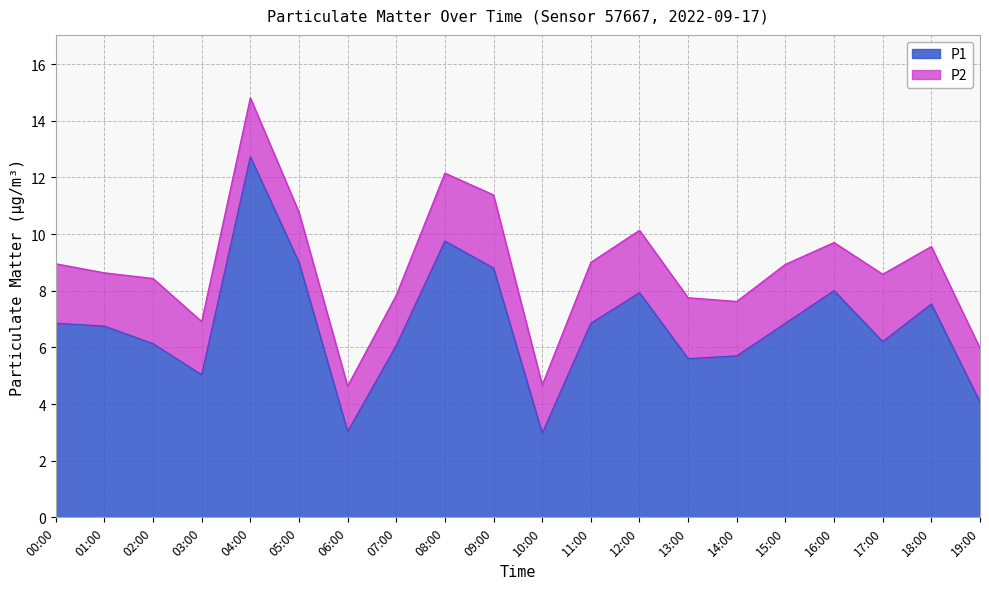

Does the chart have visible grid lines?

Yes